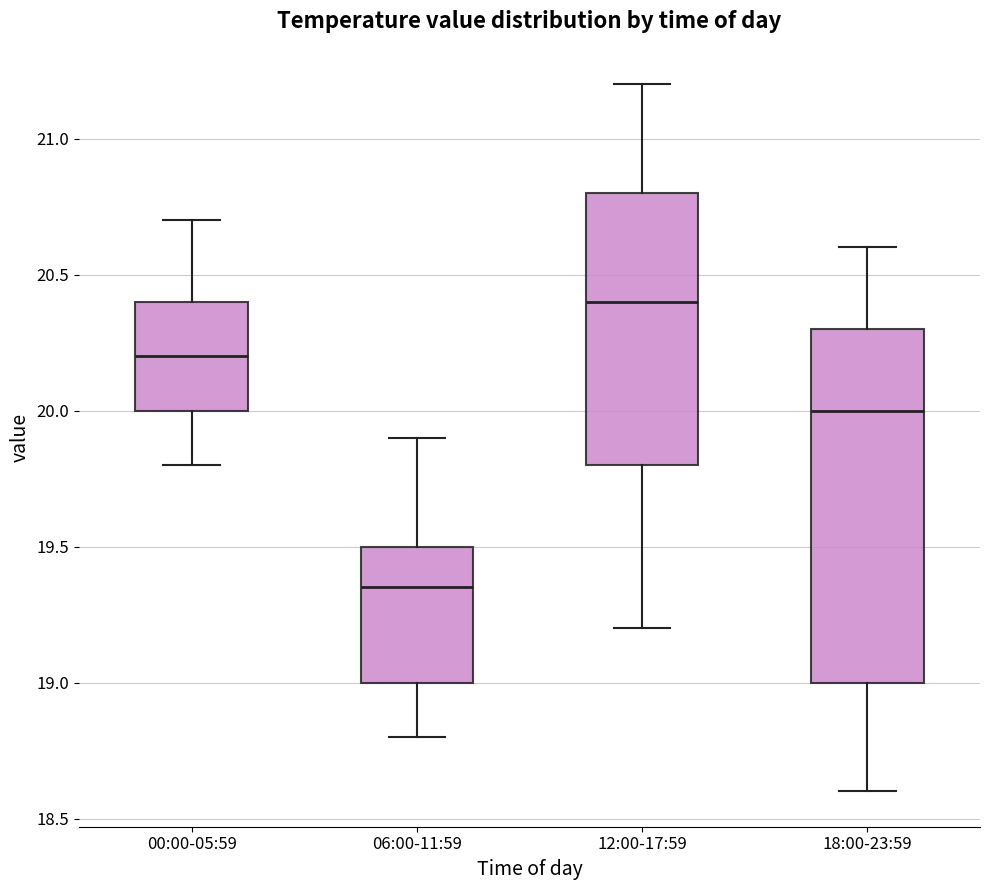

Which box has the lowest median line?

06:00-11:59